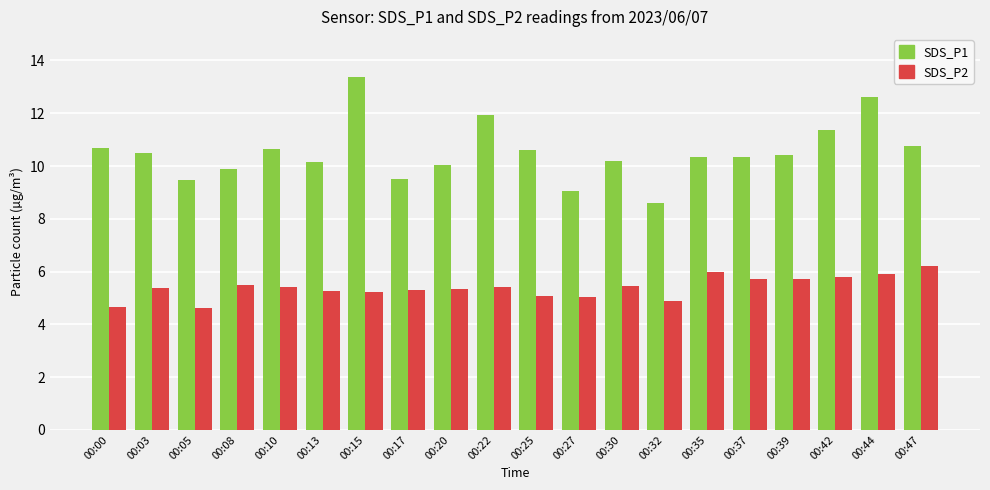

What is the minimum value for SDS_P1?

8.6